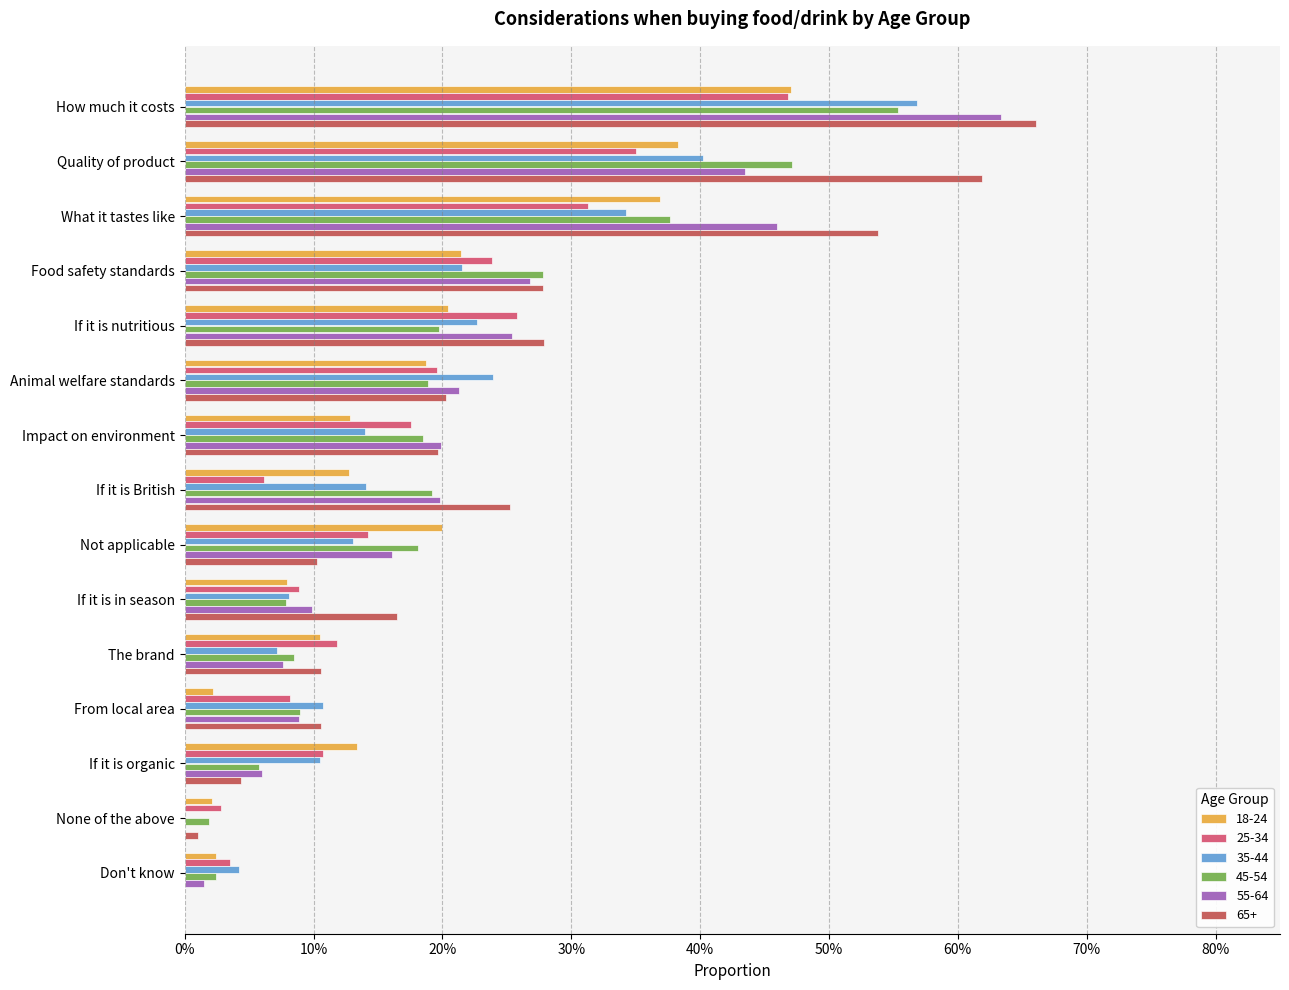

What is the label of the 2nd bar from the left?

Quality of product